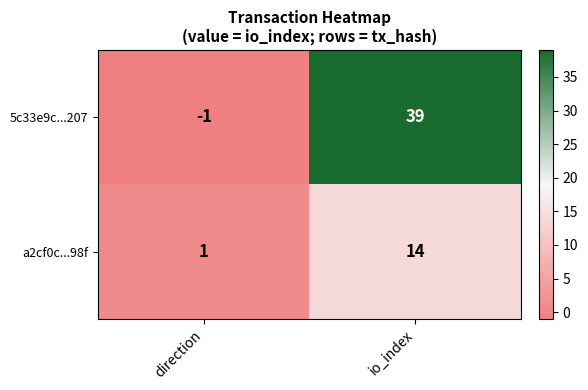

List the series in order of their peak value, lowest first.

a2cf0c...98f, 5c33e9c...207